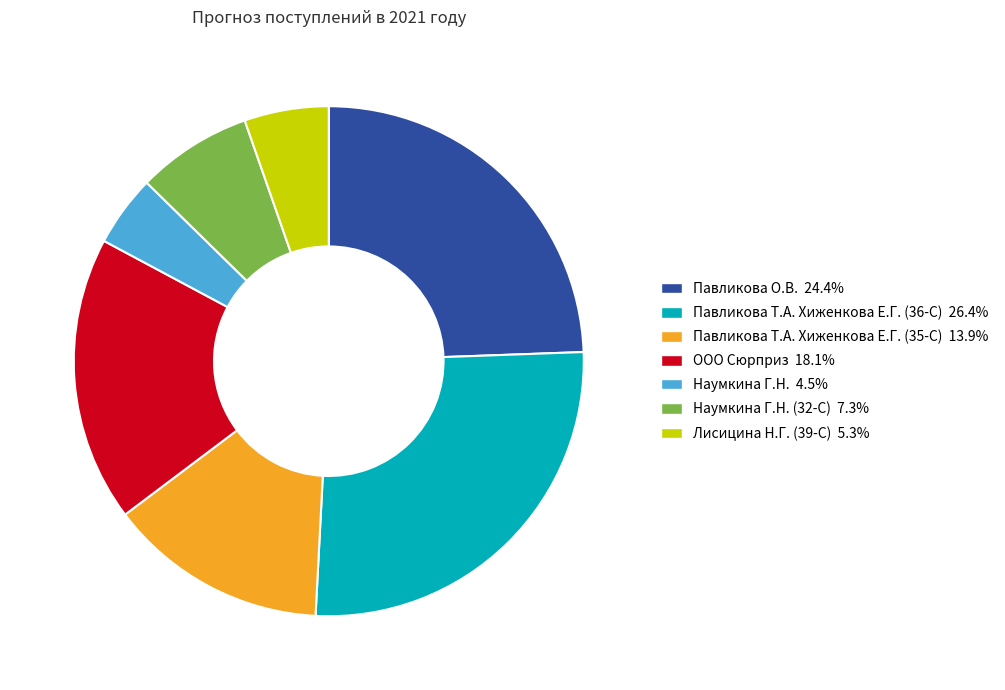

Does any single category account for the majority?

No